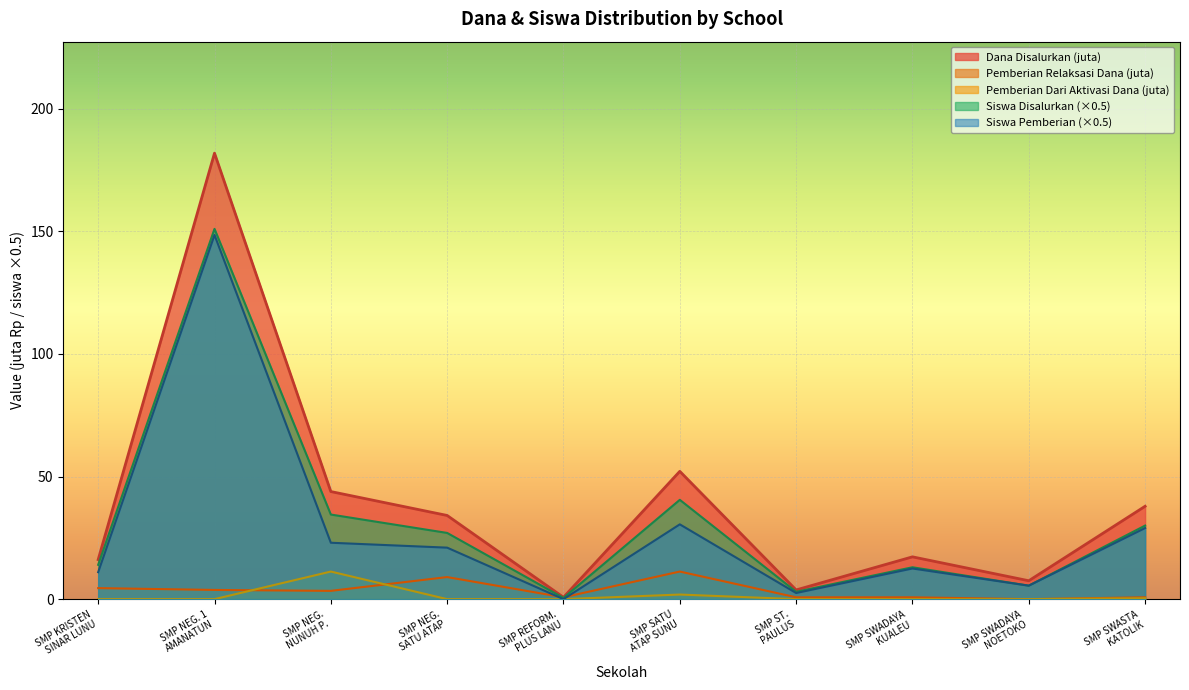

Rank the series by their maximum value, from highest to lowest.

Dana Disalurkan, Siswa Disalurkan, Siswa Pemberian, Pemberian Relaksasi Dana, Pemberian Dari Aktivasi Dana